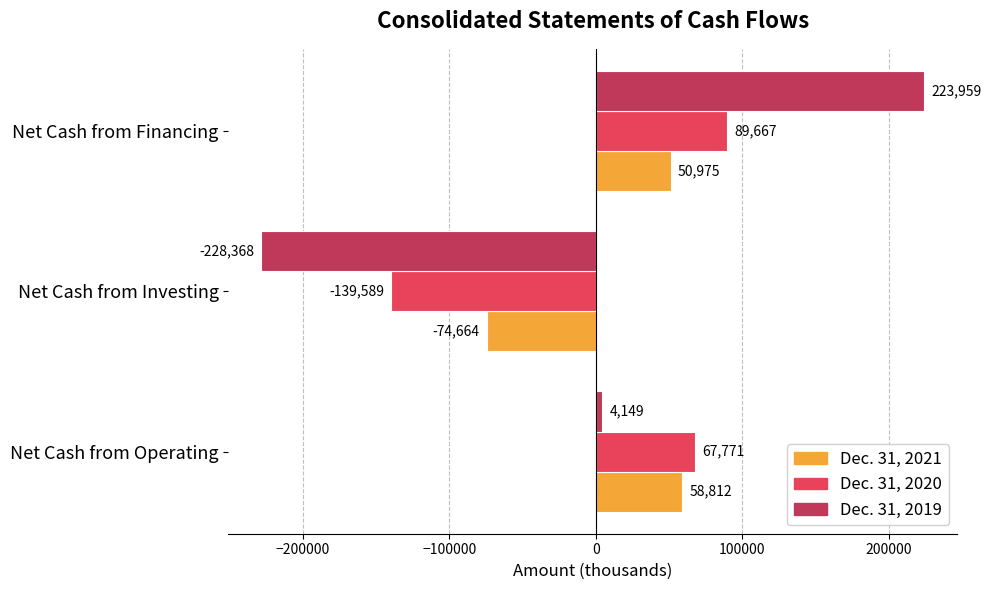

What is the sum of the Dec. 31, 2021 values at Net Cash from Operating and Net Cash from Investing?

-15852